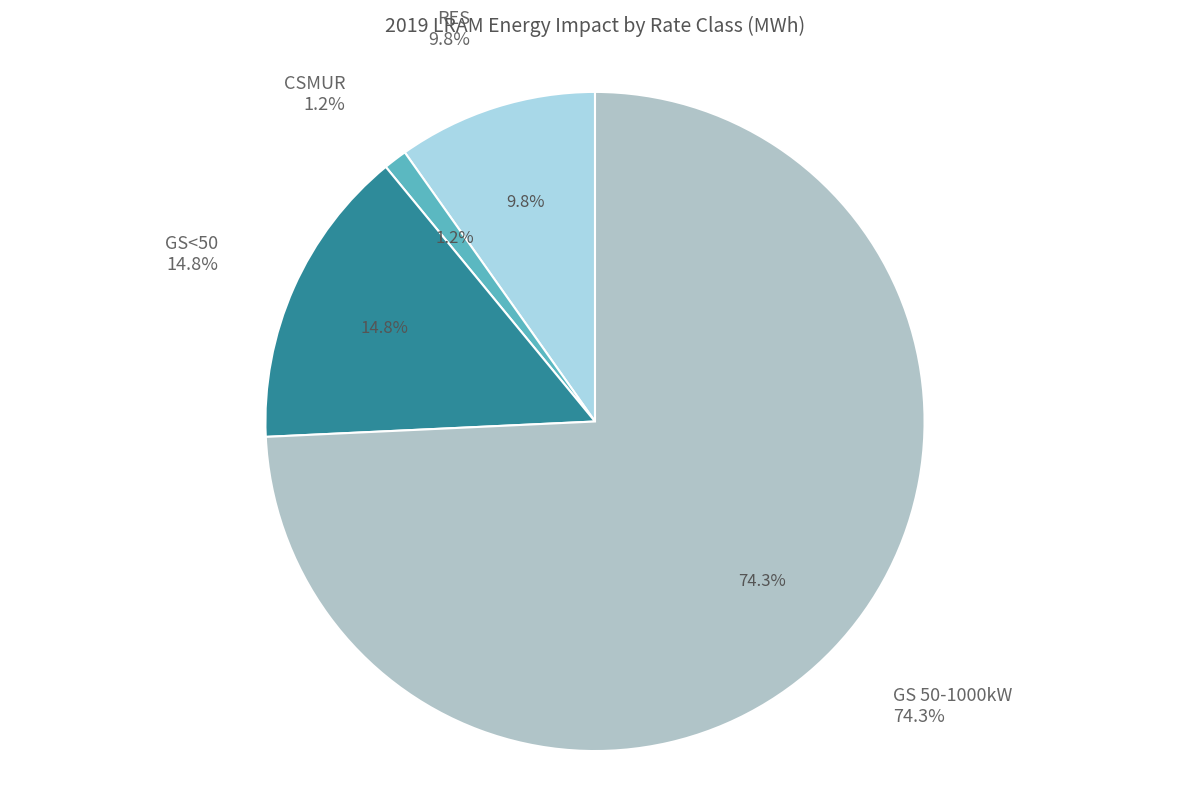

What percentage do GS<50 and RES together represent?

24.6%